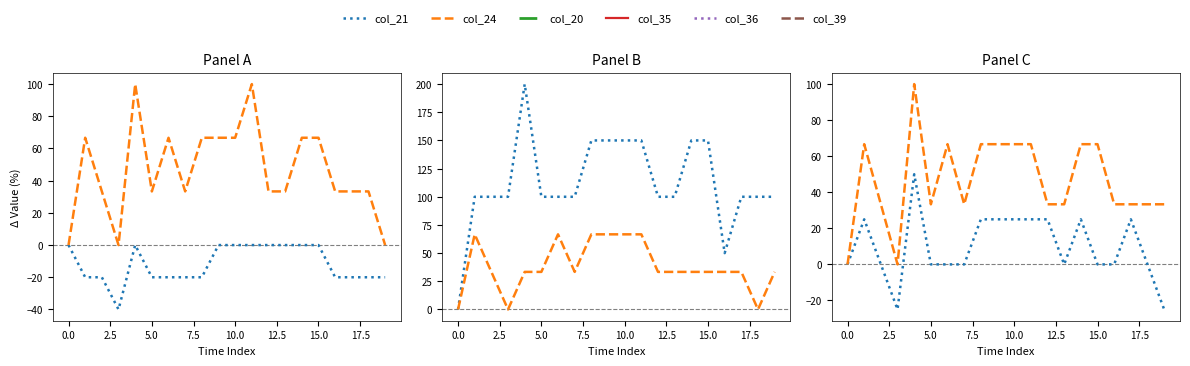

Where is the first local minimum for col_20?

16